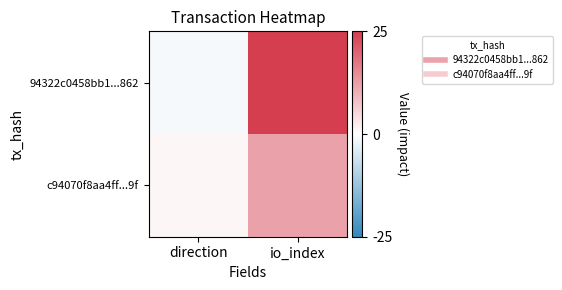

How many series are shown in this chart?

2